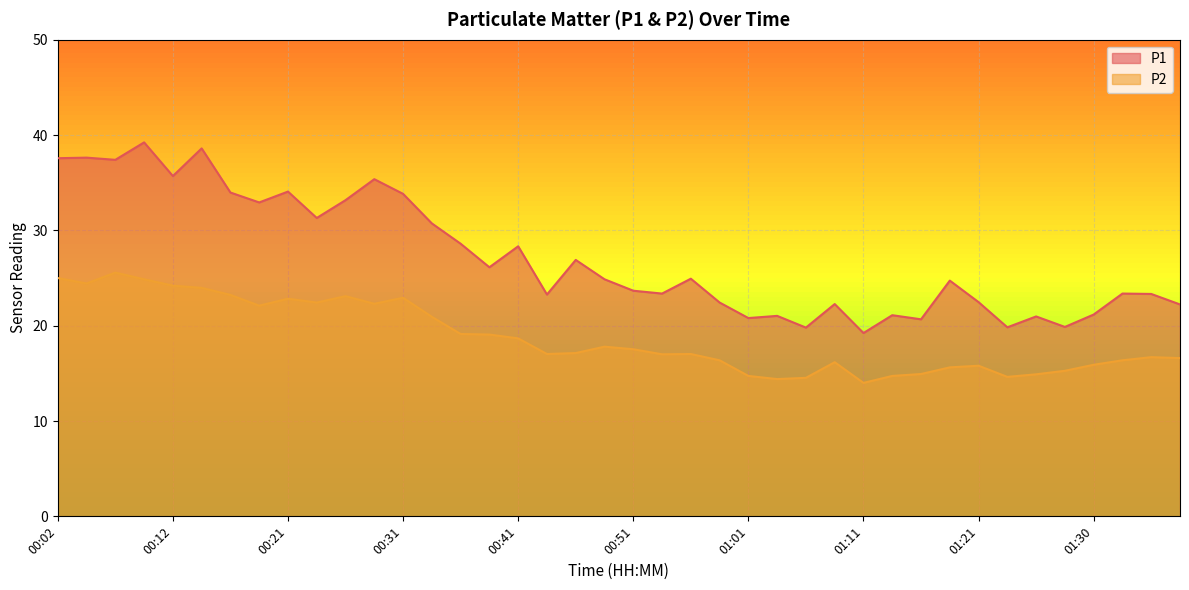

Which series changed the most between 00:39 and 00:43?

P1